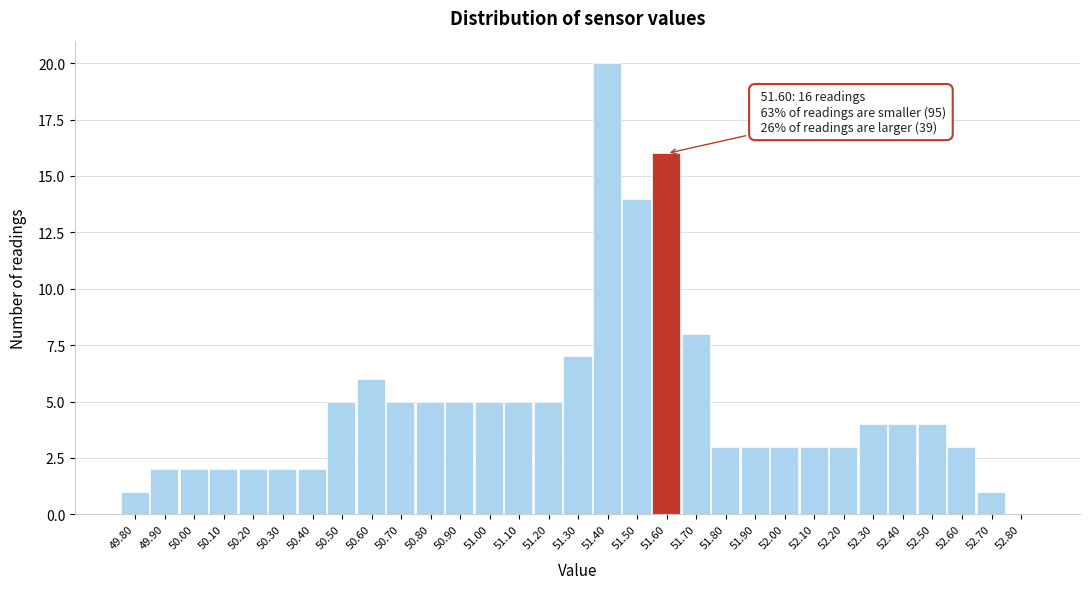

Which range on the x-axis has the tallest bar?

51.35 to 51.45